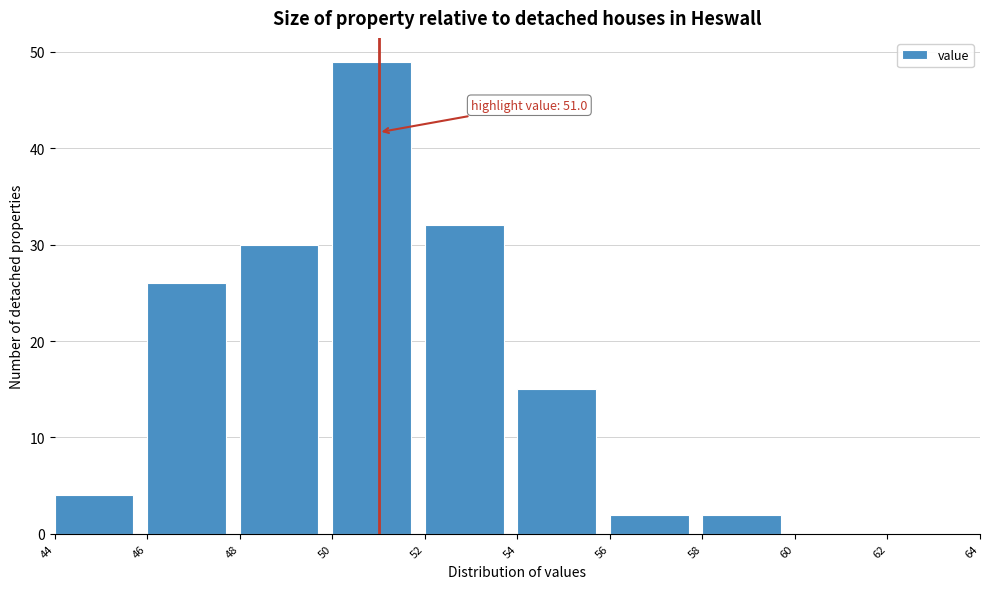

Which range on the x-axis has the tallest bar?

50 to 52